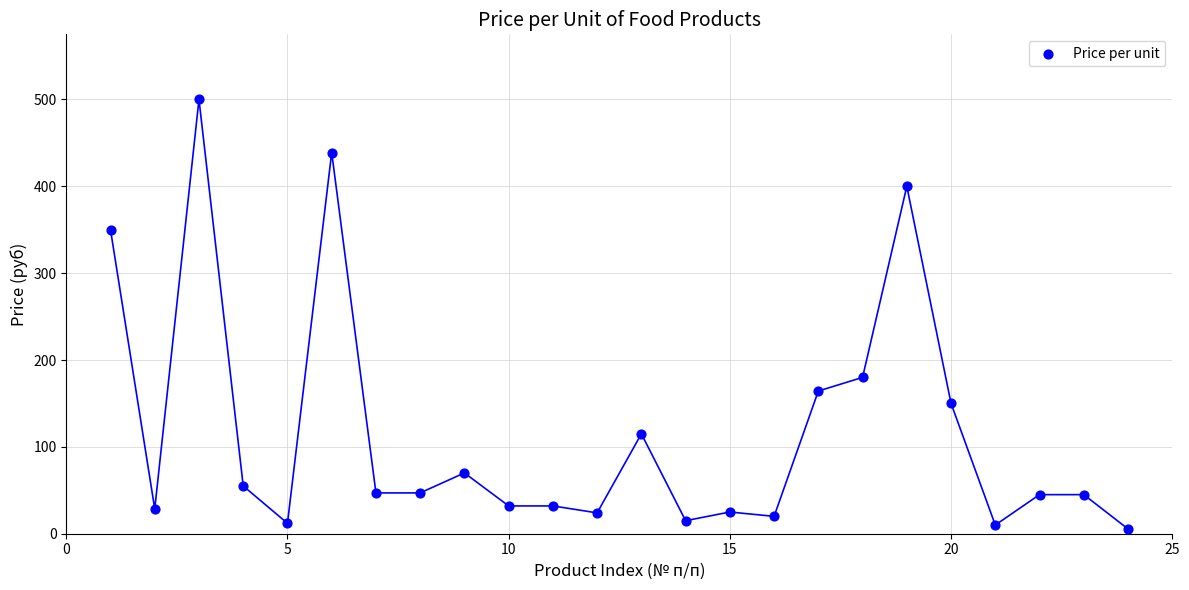

What is the range of X values (max minus min)?

23.0